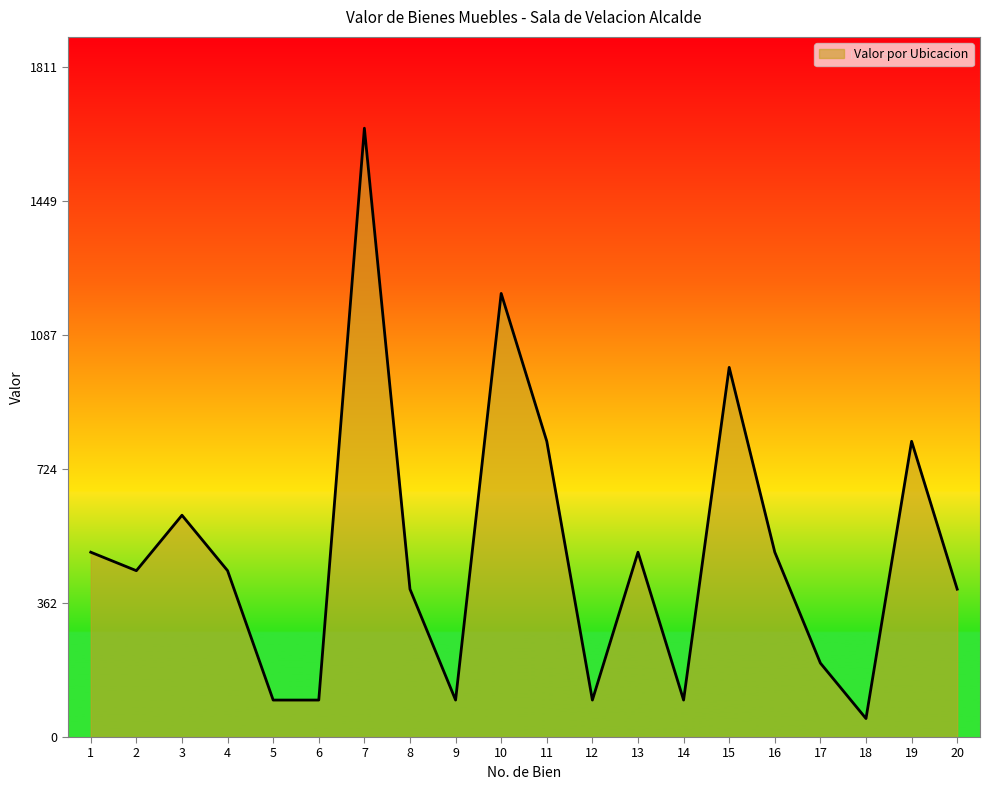

Read the value at 8.

400